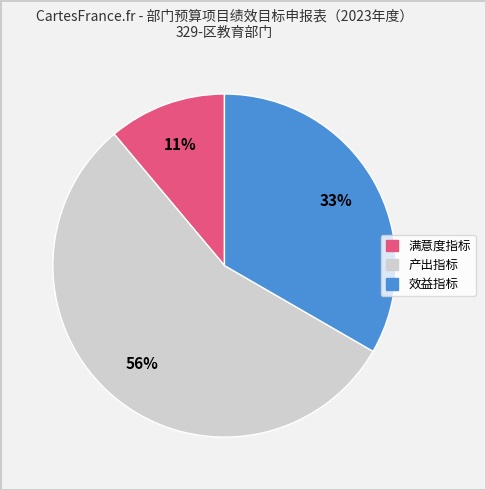

Which has a higher value, 满意度指标 or 产出指标?

产出指标